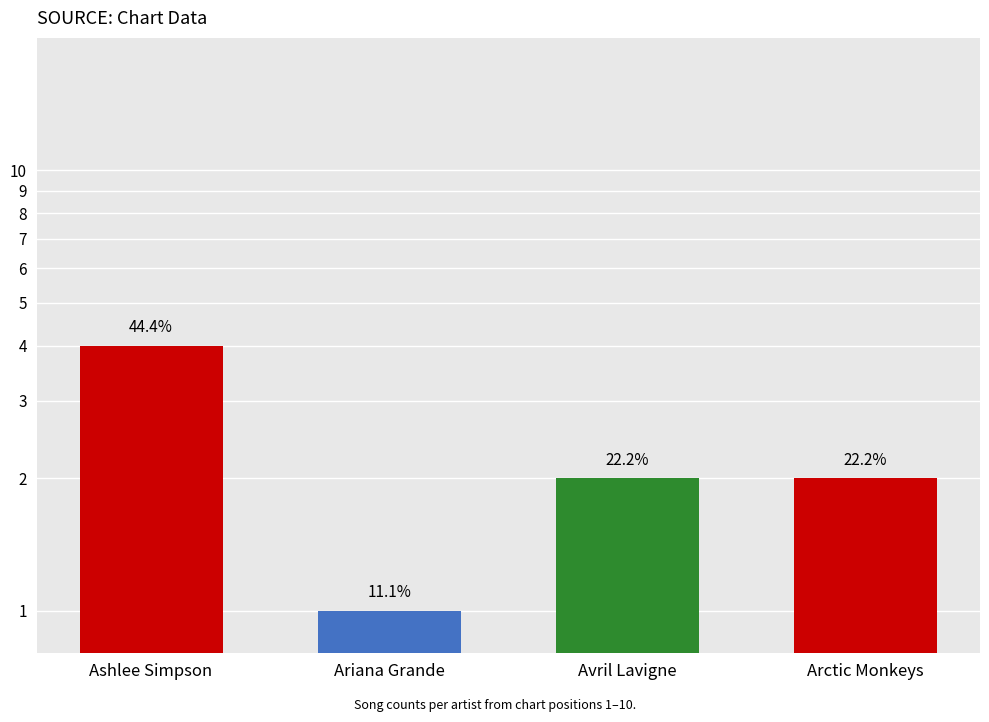

What is the value of the 4th bar from the left?

2